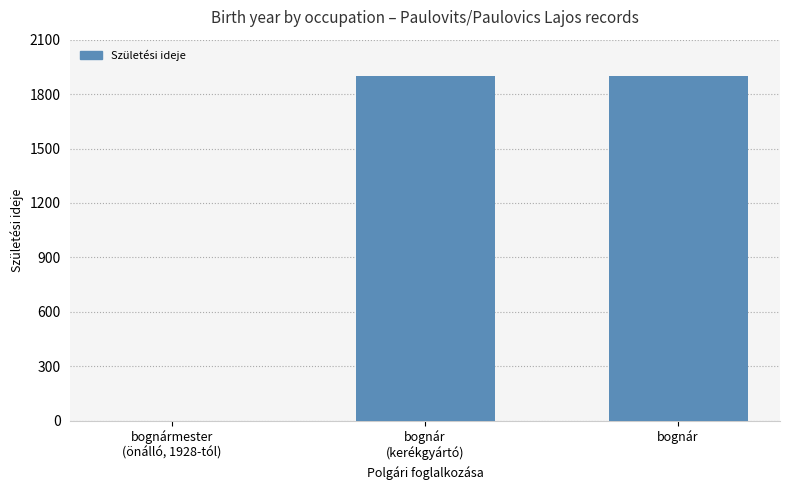

What is the ratio of the value at bognár to the value at bognár
(kerékgyártó)?

1.0